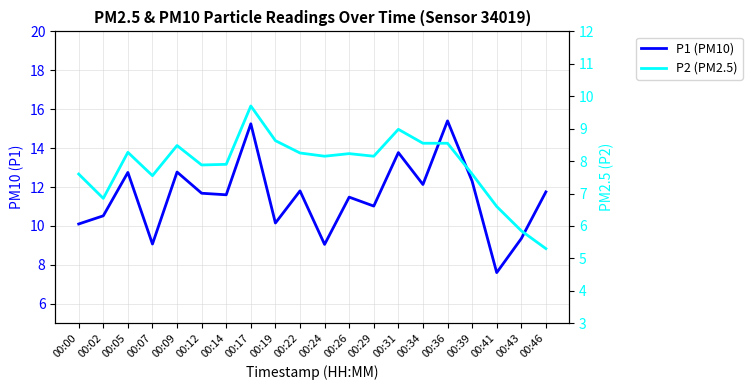

The P2 (PM2.5) series shows 11.6 at 00:24. True or false?

False